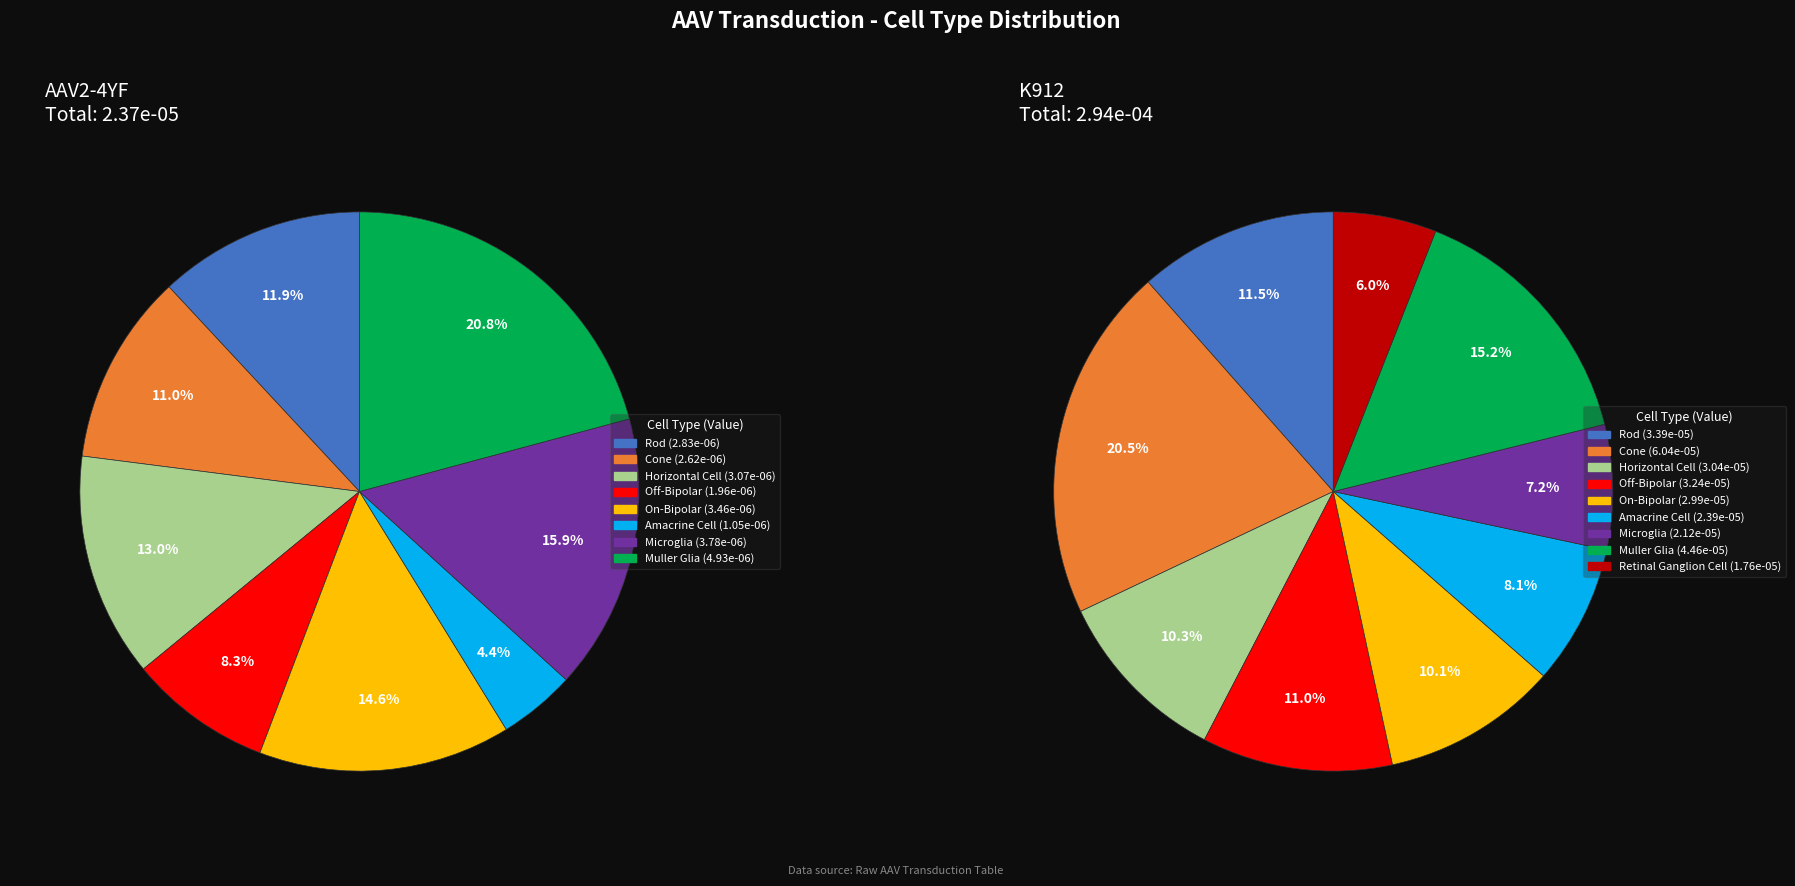

How much of the chart is everything except On-Bipolar?

85.4%